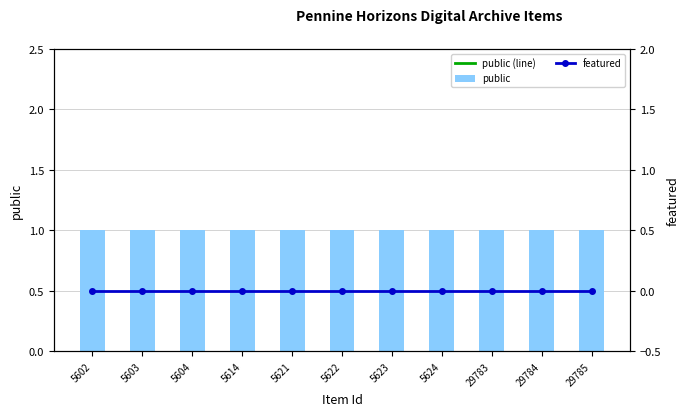

At which category is the sum across all series the highest?

5602